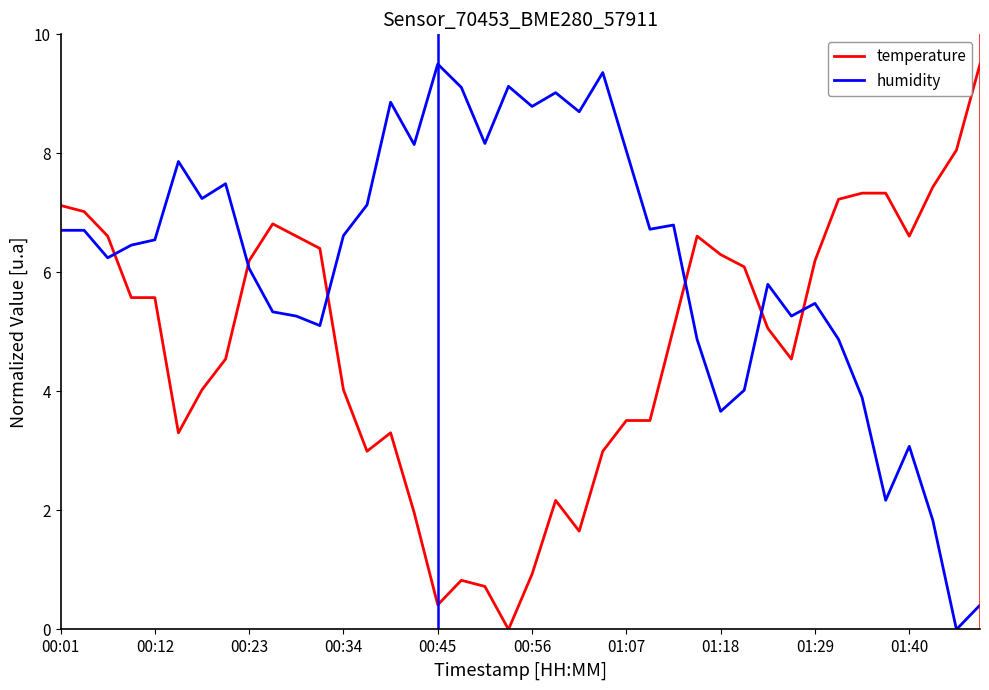

Which series has the largest total across all categories?

humidity